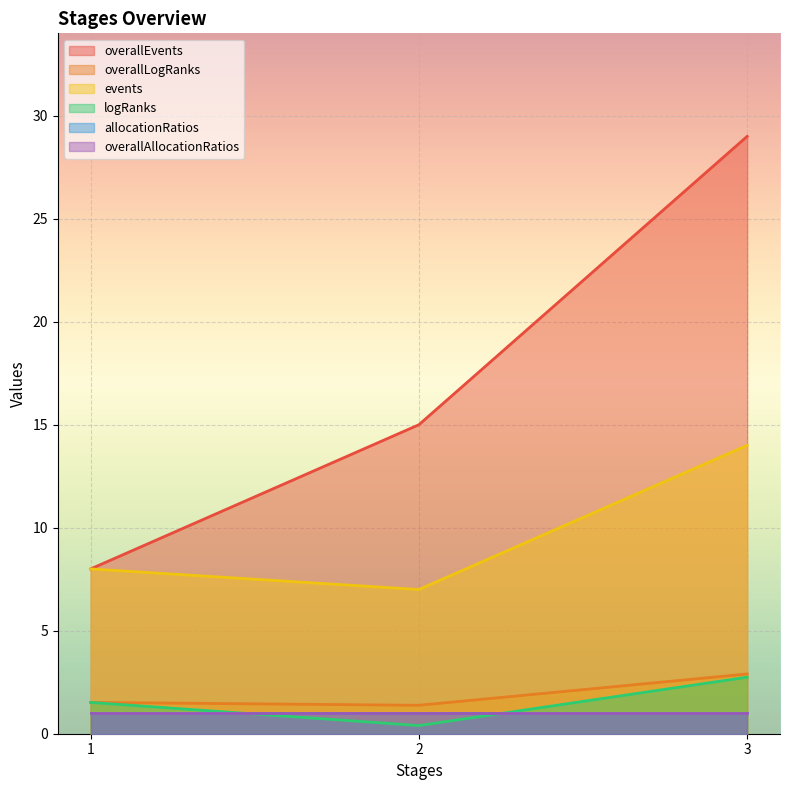

What is the sum of the overallEvents values at 3 and 2?

44.0